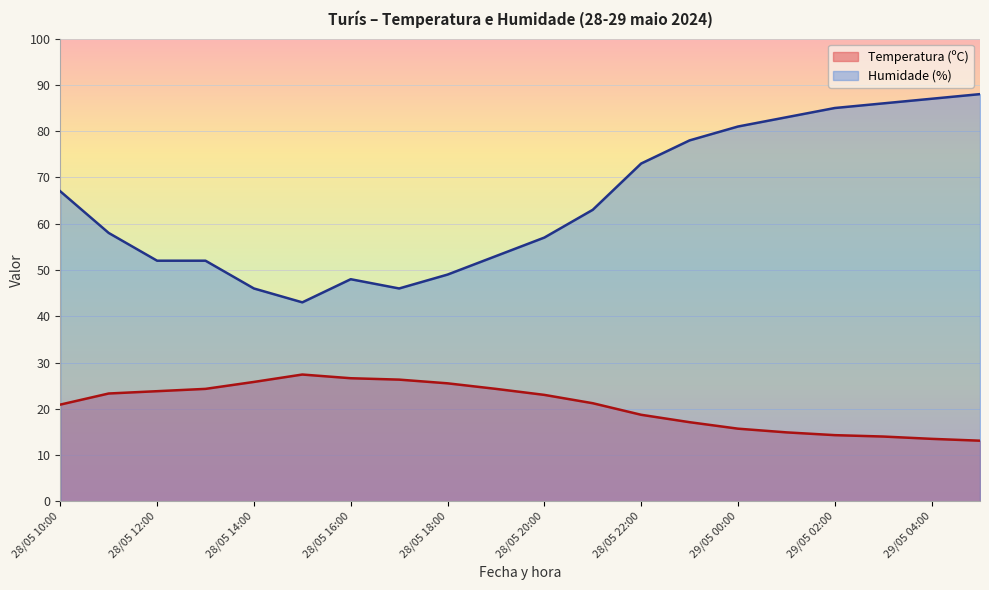

How many lines are shown in the chart?

2